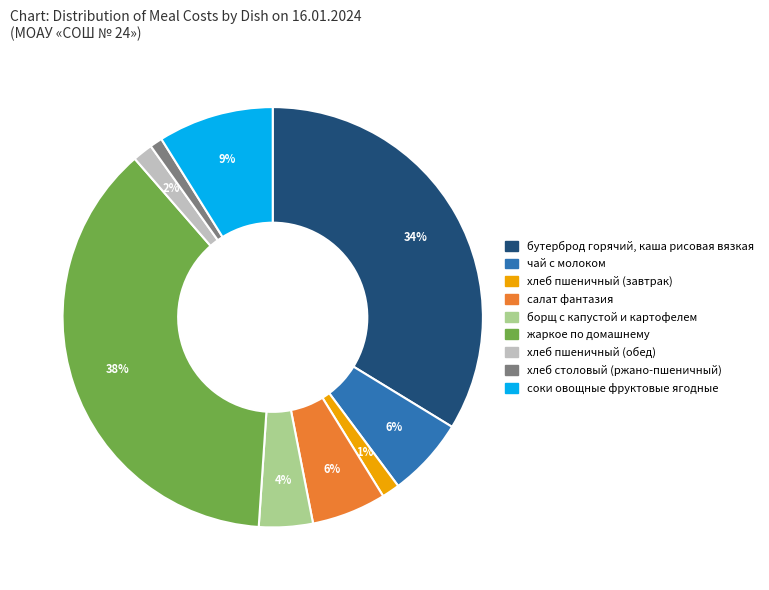

To the nearest percent, what portion does соки овощные фруктовые ягодные represent?

9%